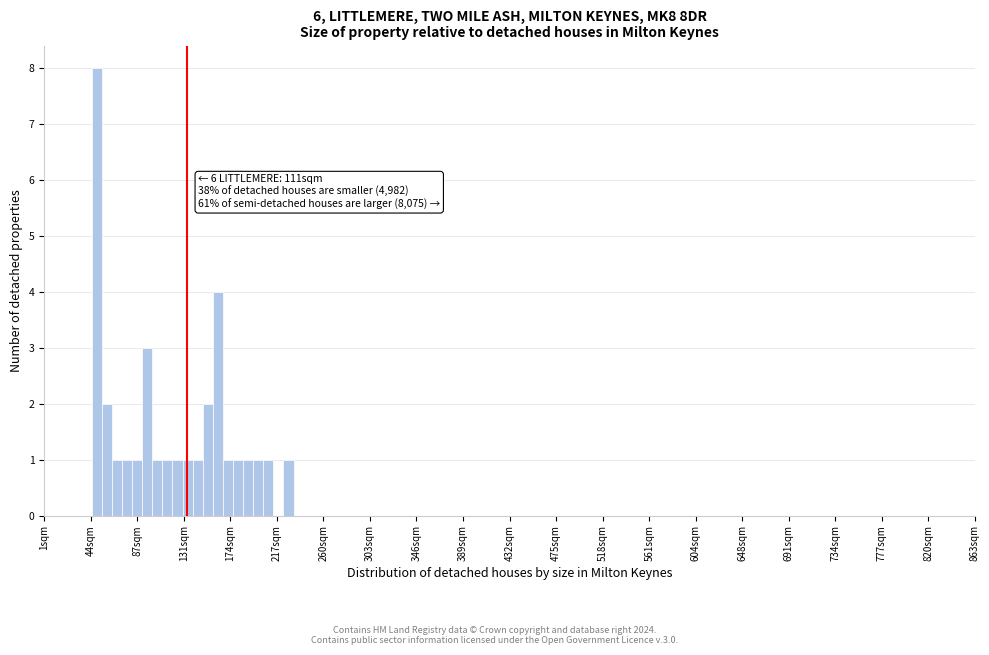

Read against the x-axis, roughly where is the centre of the tallest bar?

50